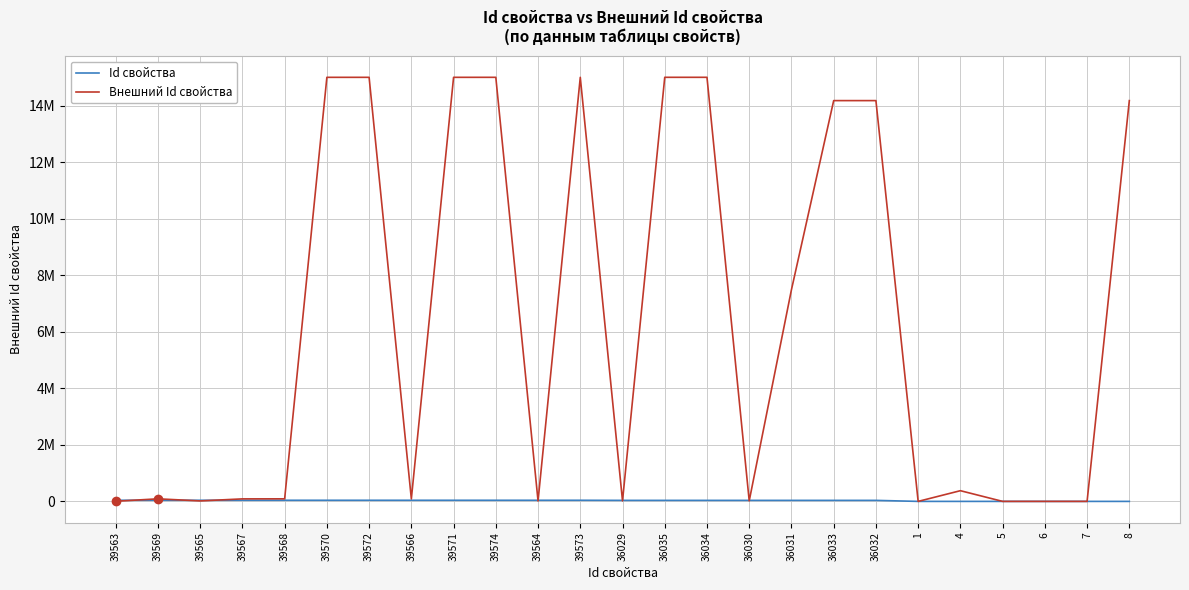

Rank the series by their maximum value, from lowest to highest.

Id свойства, Внешний Id свойства